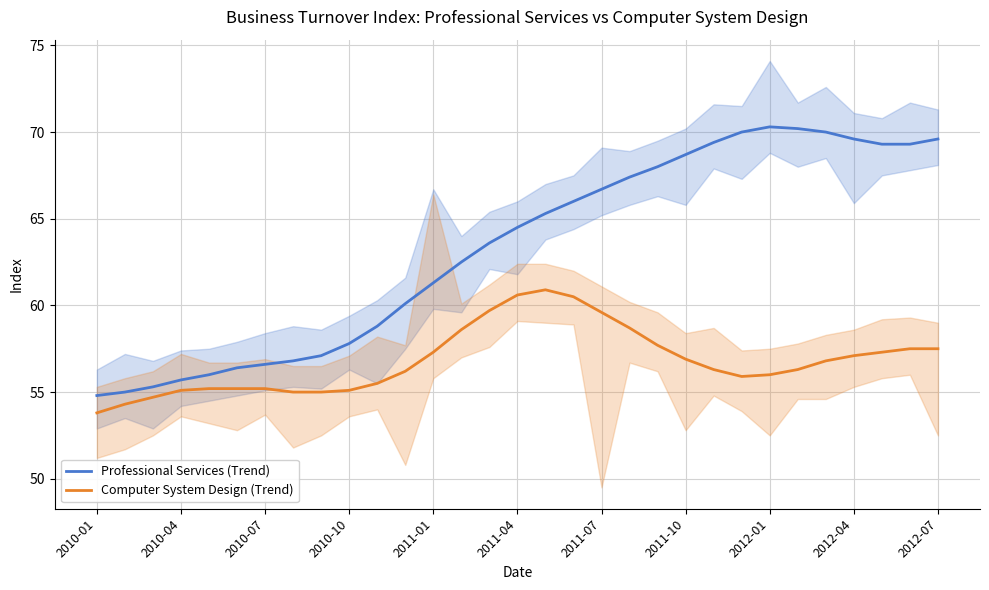

Is it true that Professional Services (Trend) equals 16.4 at 2011-01?

False